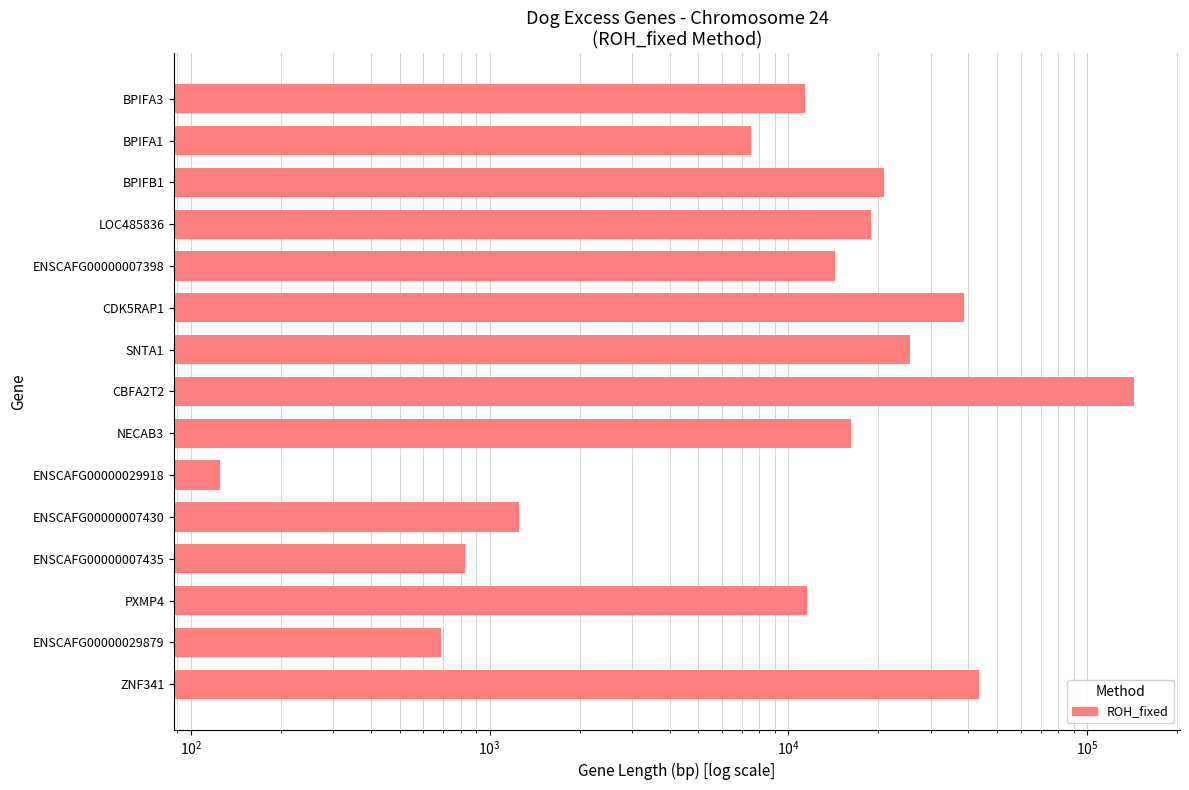

Reading left to right, what are all the values shown in this chart?

11374	7500	20837	18925	14292	38774	25430	143698	16175	125	1250	827	11518	686	43494